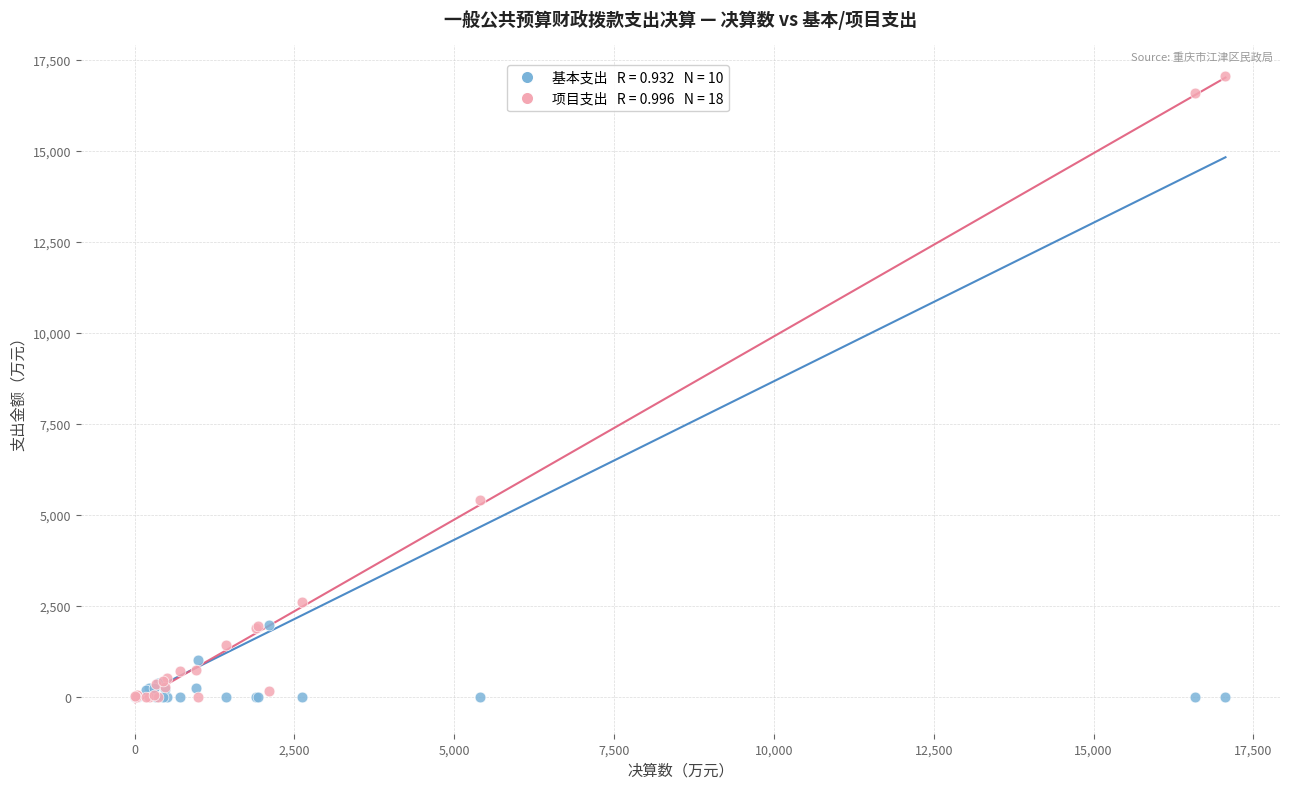

Across all series, what Y value is closest to 8531?

5406.2